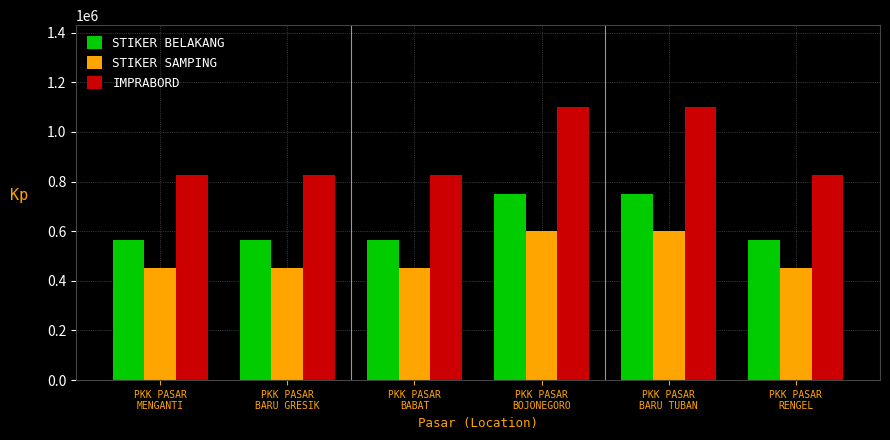

What is the smallest value displayed?

450000